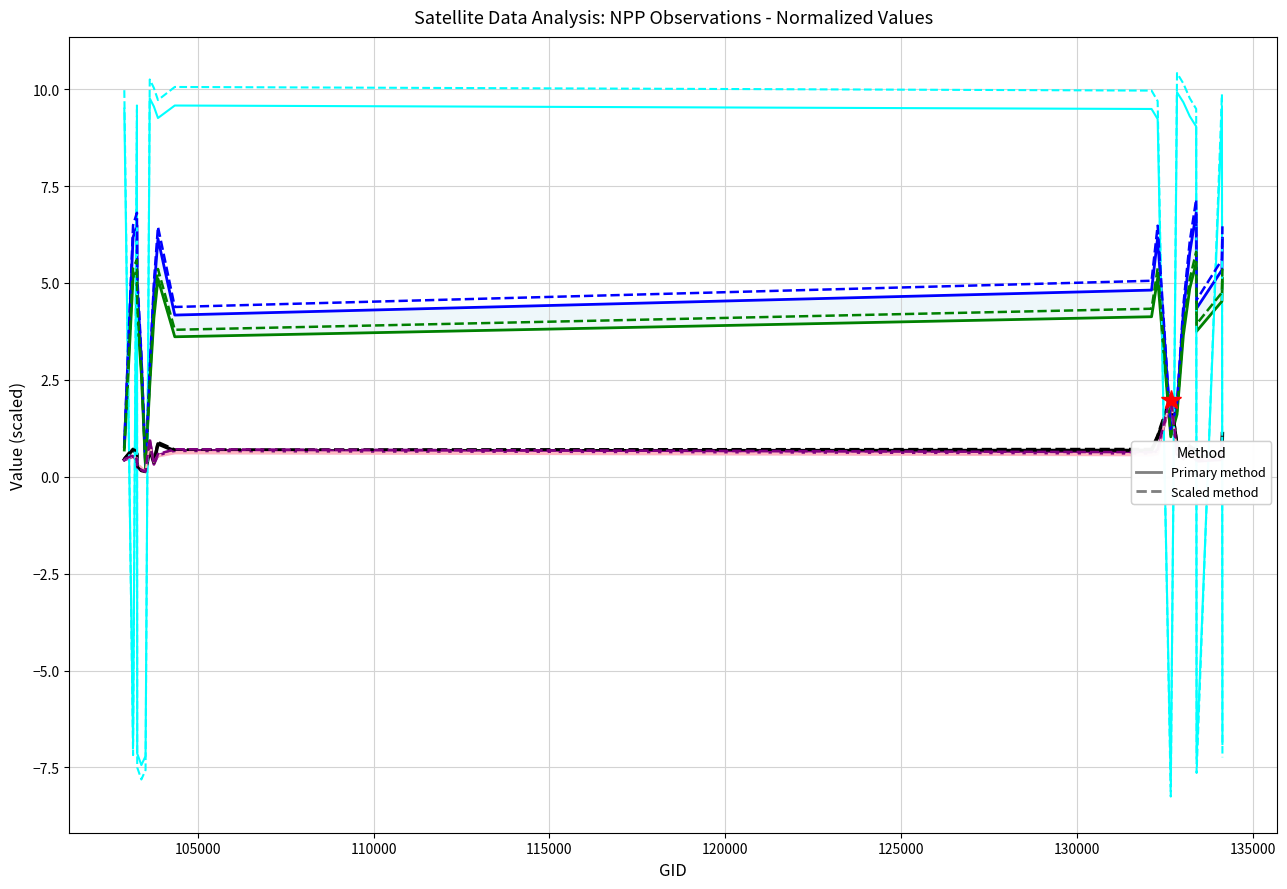

Between 133404 and 103634, which is larger?

103634